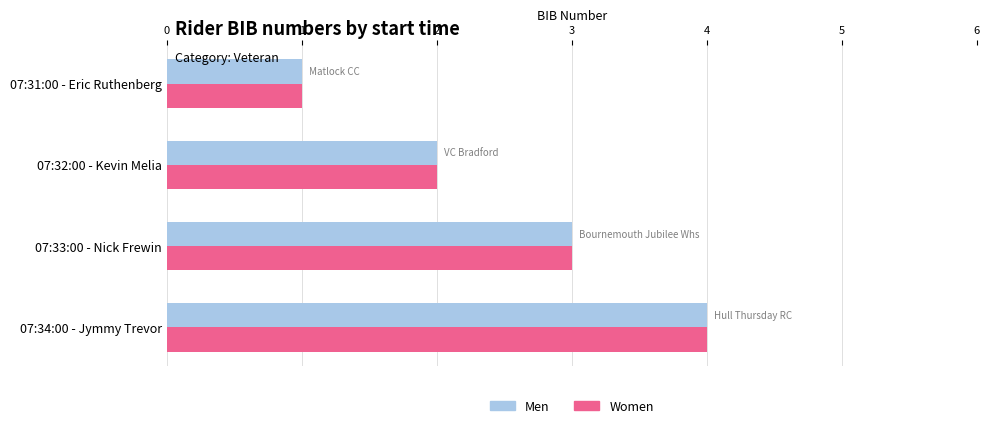

At which label is Men closest to 2?

07:32:00 - Kevin Melia